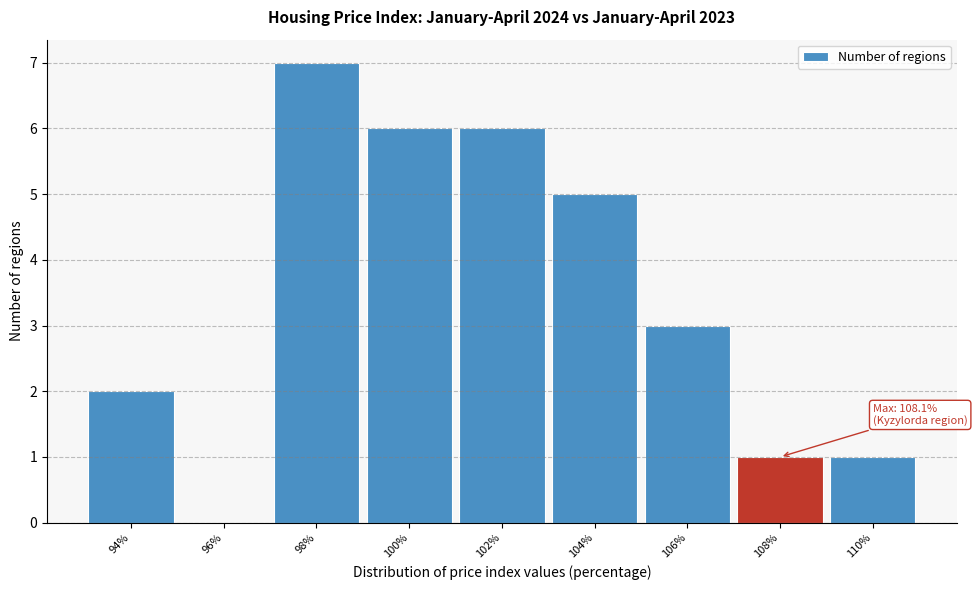

Reading left to right, list all the values displayed in this chart.

94%=2	96%=0	98%=7	100%=6	102%=6	104%=5	106%=3	108%=1	110%=1